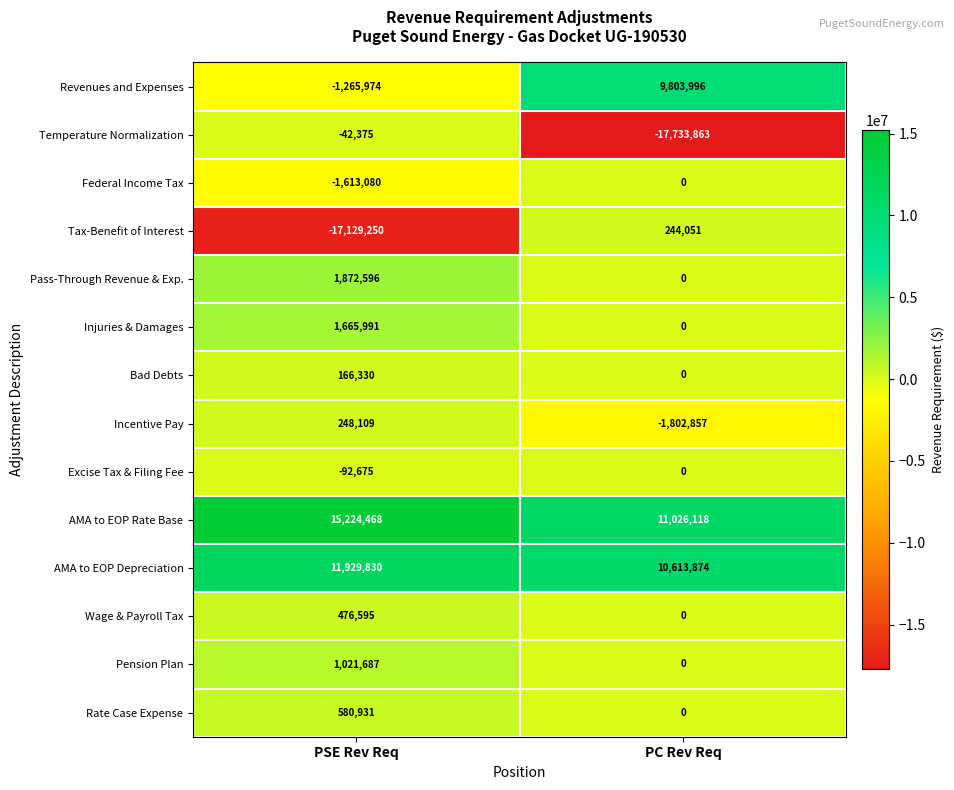

Which series changed the most between PSE Rev Req and PC Rev Req?

Temperature Normalization